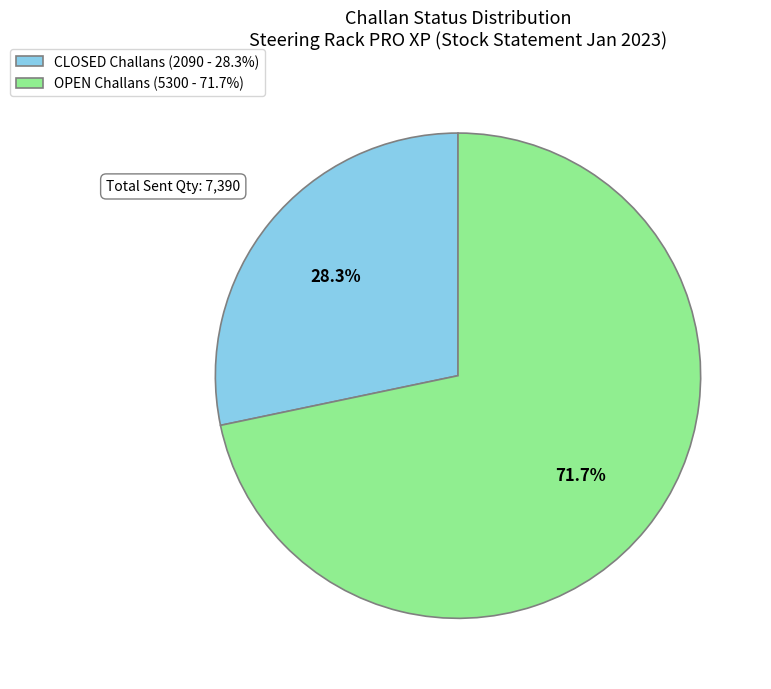

To the nearest percent, what is the difference between the OPEN and CLOSED slice percentages?

43%